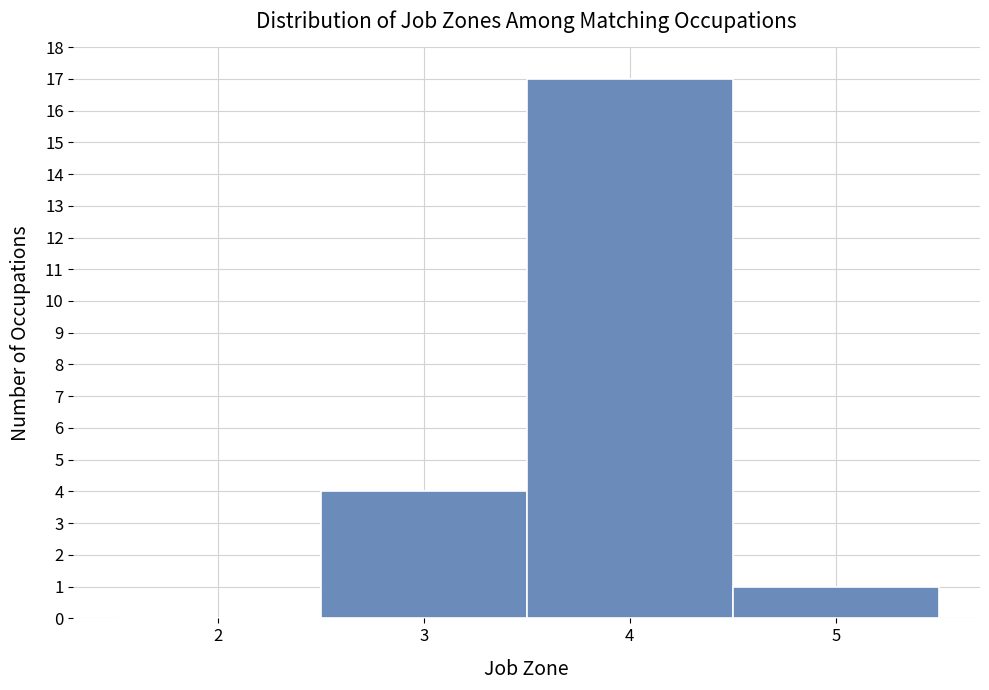

Over which range of the x-axis is the bar tallest?

3.5 to 4.5